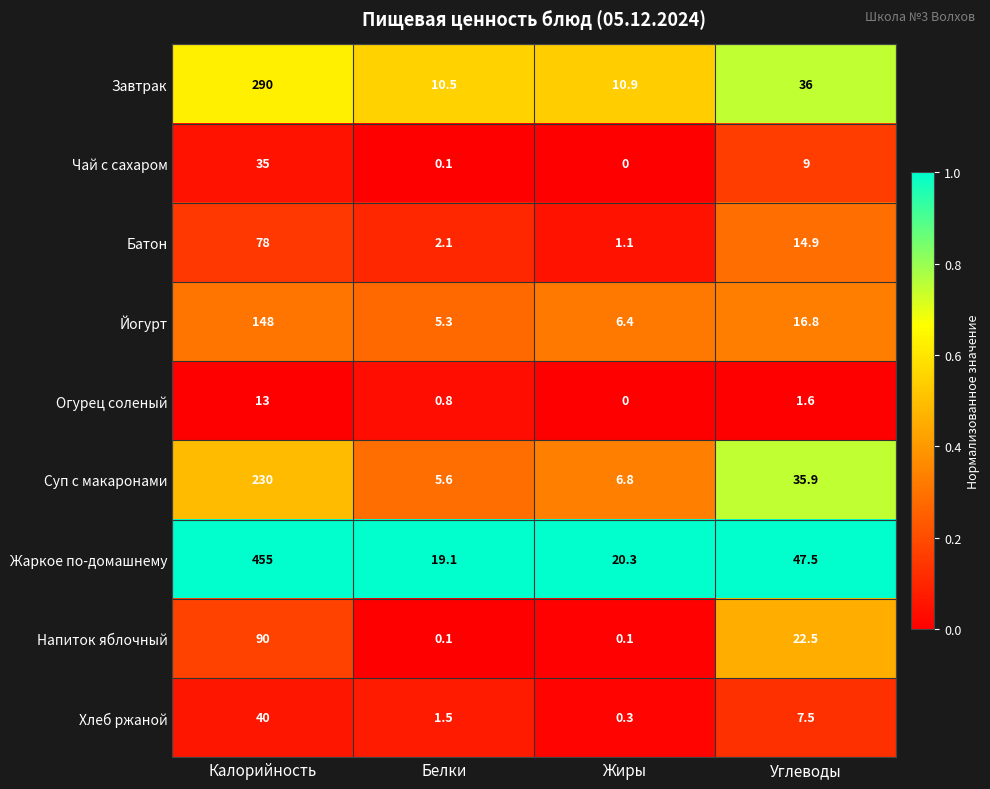

List the series in order of their peak value, highest first.

Жаркое по-домашнему, Завтрак, Суп с макаронами, Йогурт, Напиток яблочный, Батон, Хлеб ржаной, Чай с сахаром, Огурец соленый